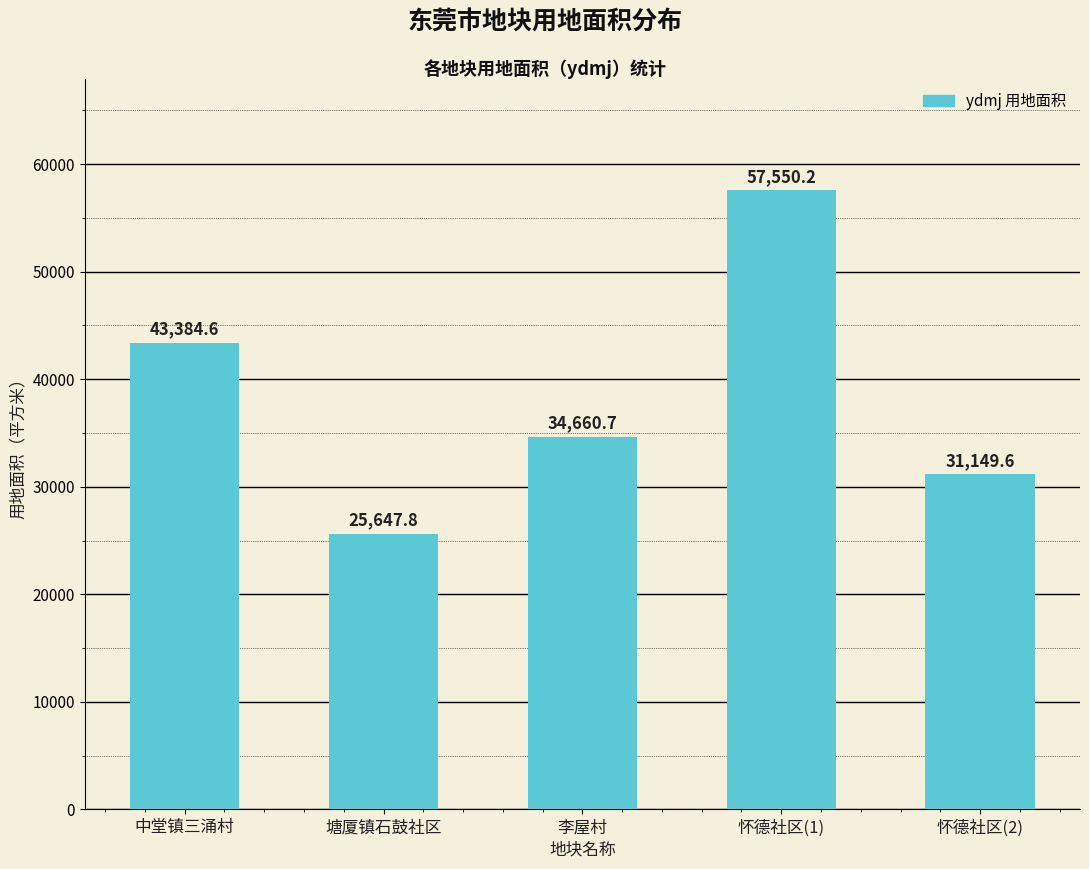

How many data points does each series have?

5